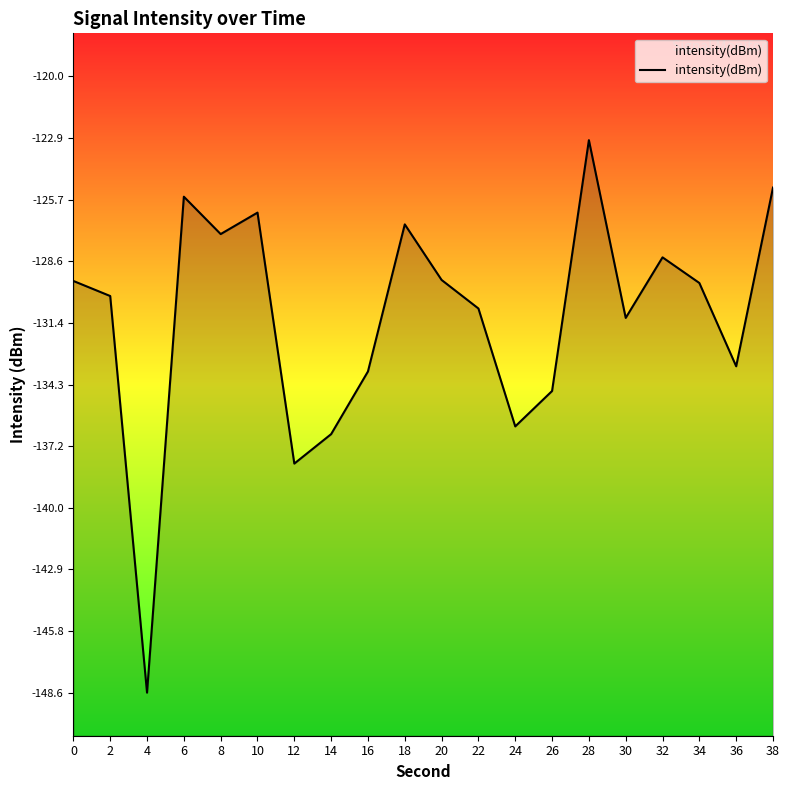

Reading right to left, what are all the values shown in this chart?

38=-125.2	36=-133.5	34=-129.6	32=-128.4	30=-131.2	28=-123.0	26=-134.6	24=-136.3	22=-130.8	20=-129.5	18=-126.9	16=-133.7	14=-136.6	12=-138.0	10=-126.3	8=-127.3	6=-125.6	4=-148.6	2=-130.2	0=-129.5